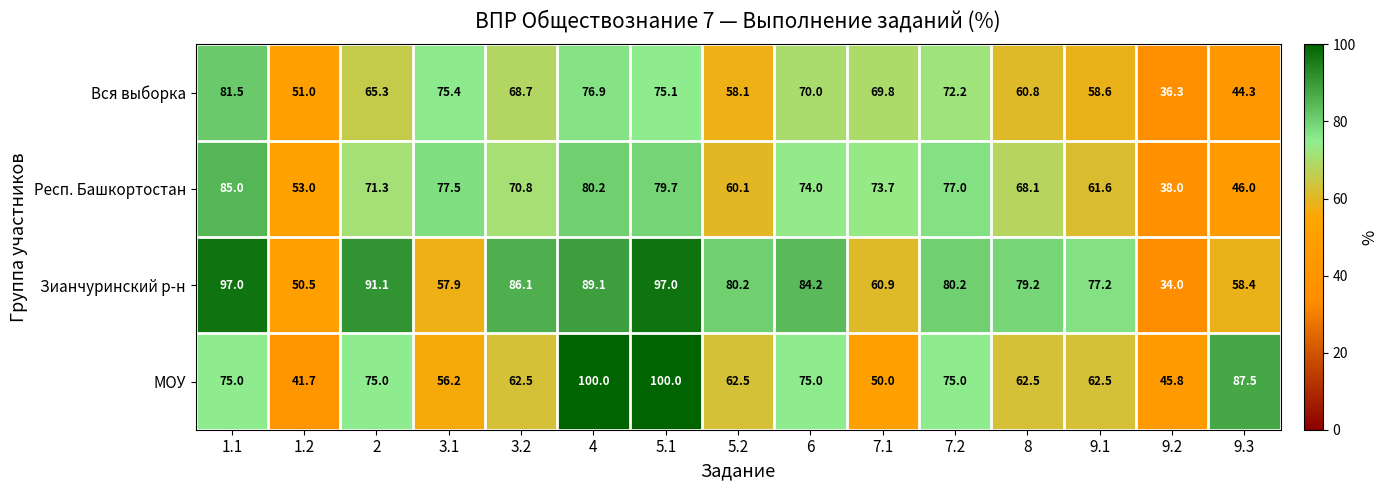

Rank the series at 3.2 from highest to lowest value.

Зианчуринский р-н, Респ. Башкортостан, Вся выборка, МОУ